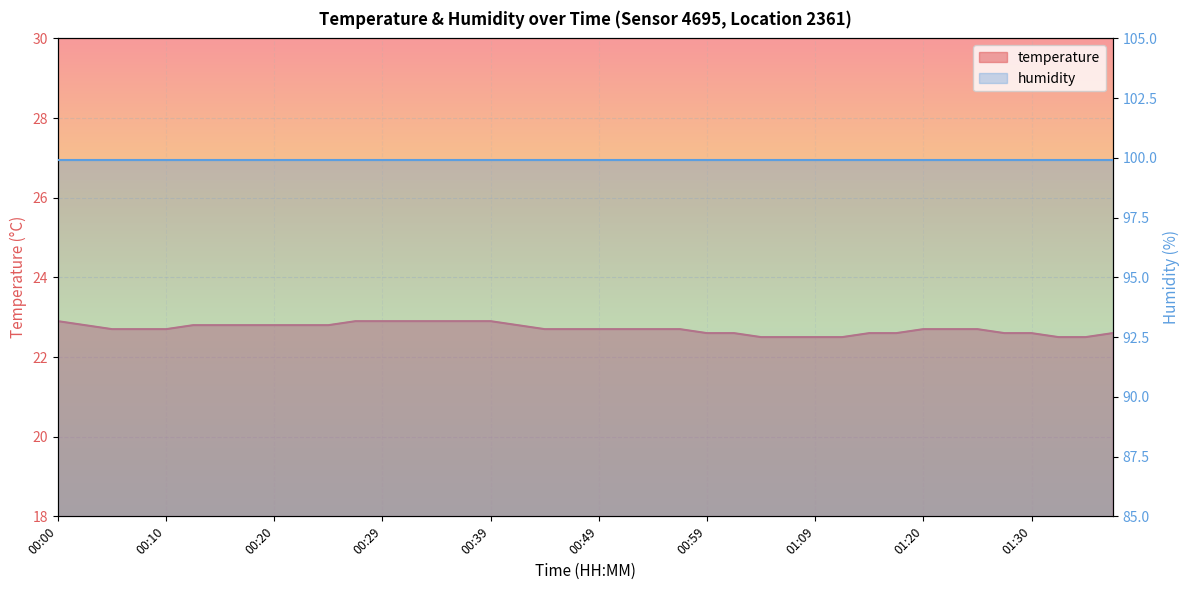

True or false: the data shows 22.9 at 00:27.

True